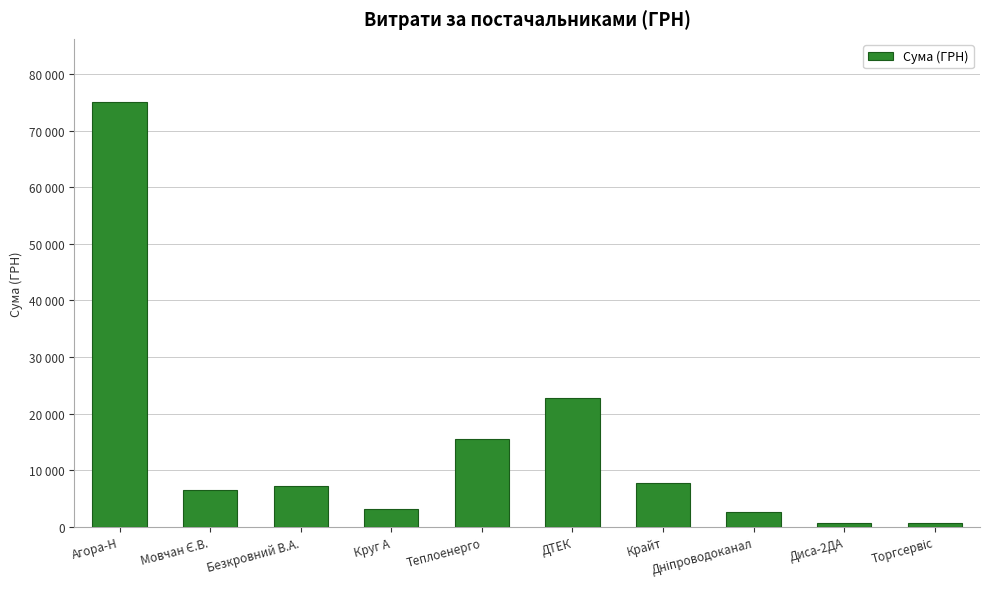

The chart shows a value of 3606.3 at Крайт. True or false?

False